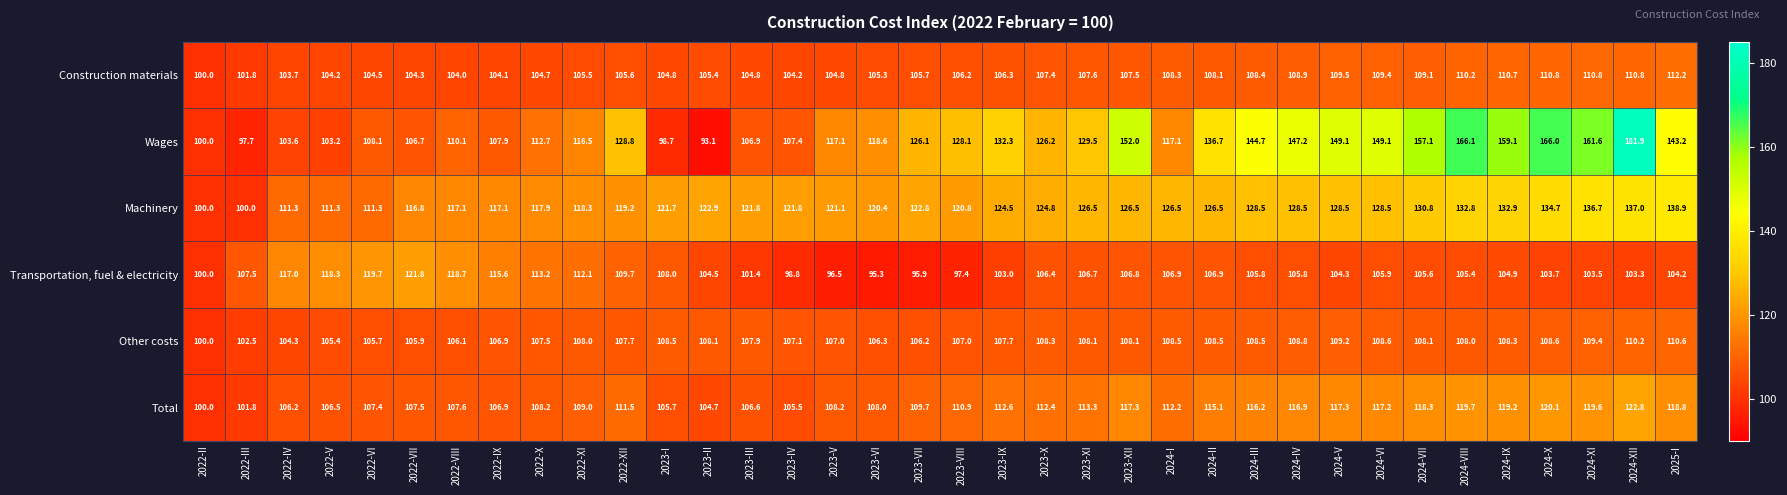

Where is Construction materials nearest to the value 106?

2023-VIII